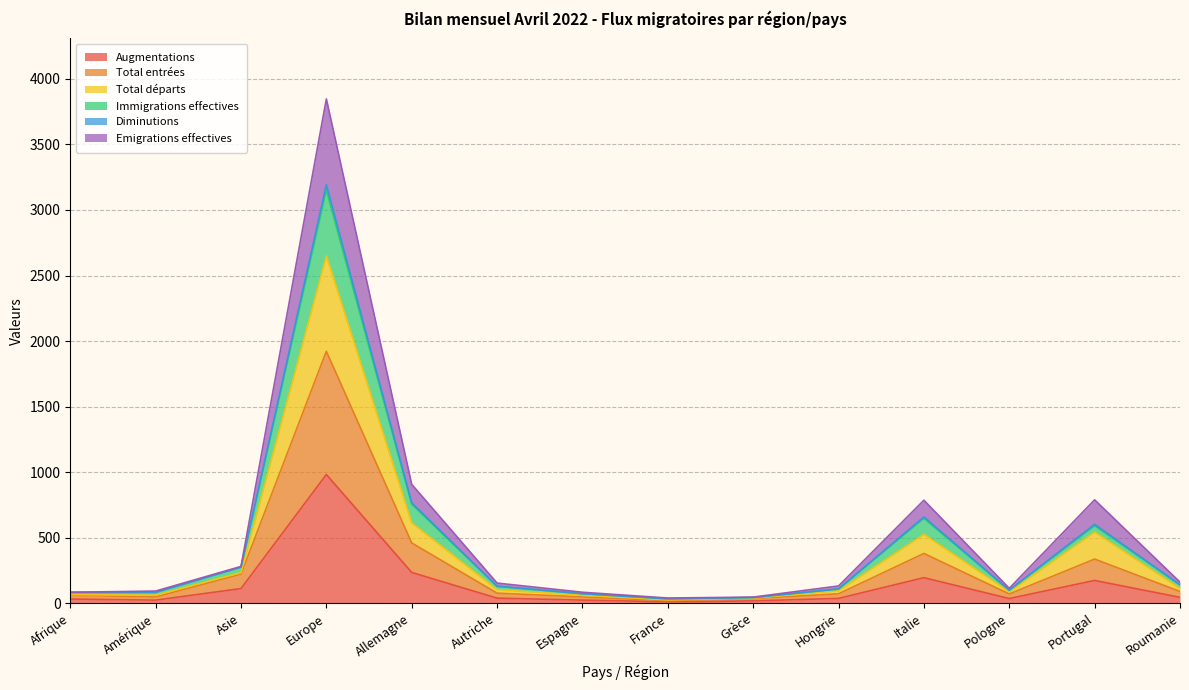

How many lines are shown in the chart?

6